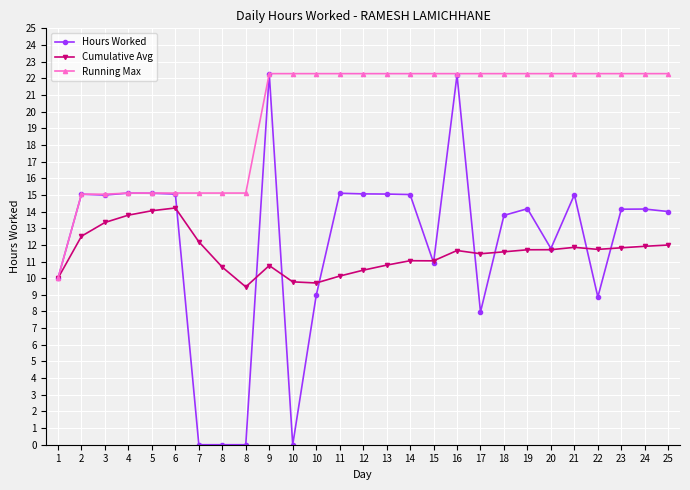

The Hours Worked series shows 15.1 at 13. True or false?

True